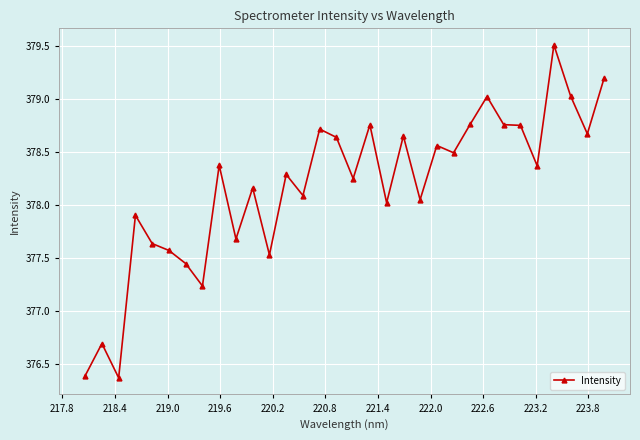

What is the sum of all values?

12101.6